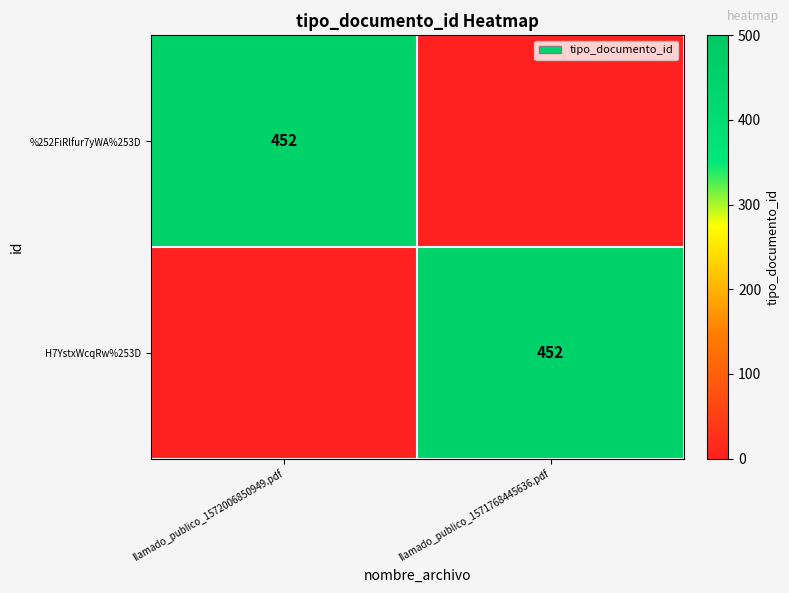

Which has a higher value, llamado_publico_1571768445636.pdf or llamado_publico_1572006850949.pdf?

llamado_publico_1572006850949.pdf